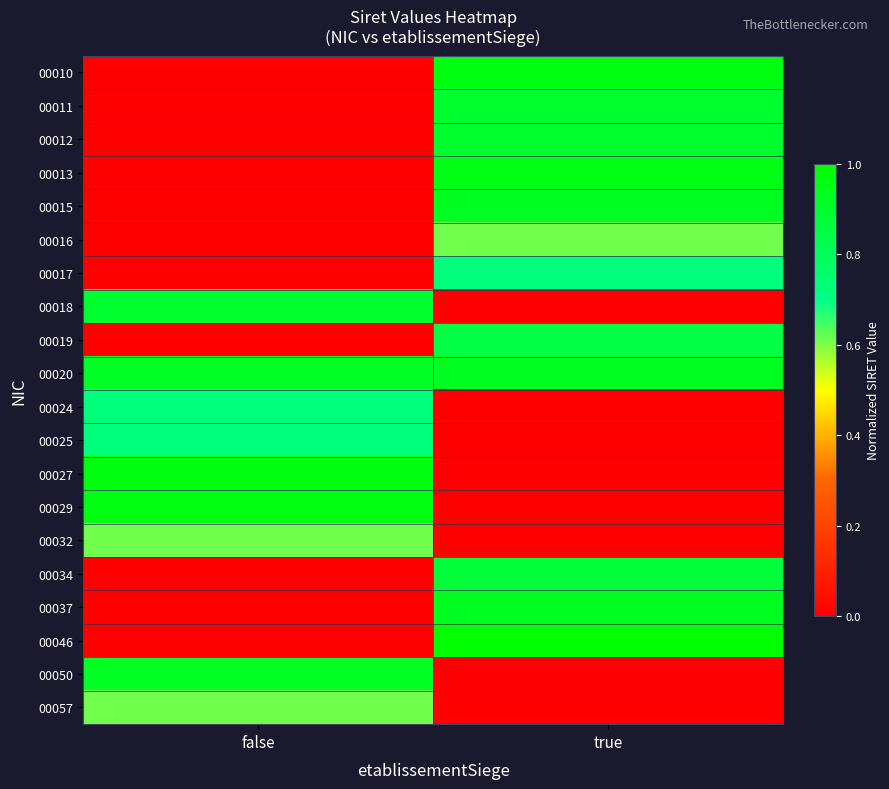

How many categories are shown in the chart?

2